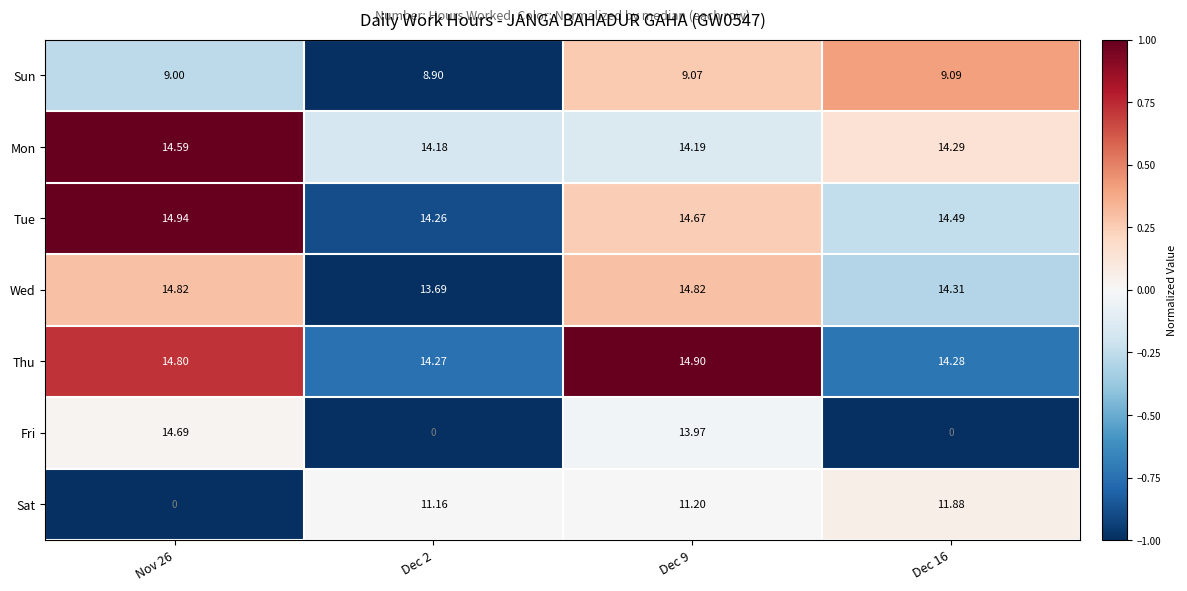

Rank the series at Dec 16 from lowest to highest value.

Fri, Sun, Sat, Thu, Mon, Wed, Tue